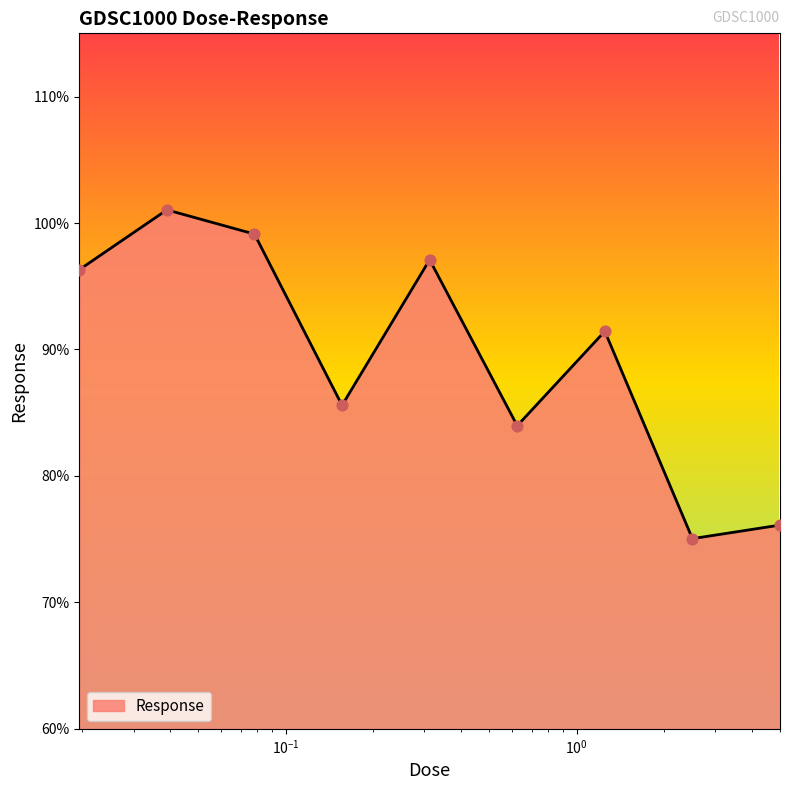

What is the minimum value shown in the chart?

75.0